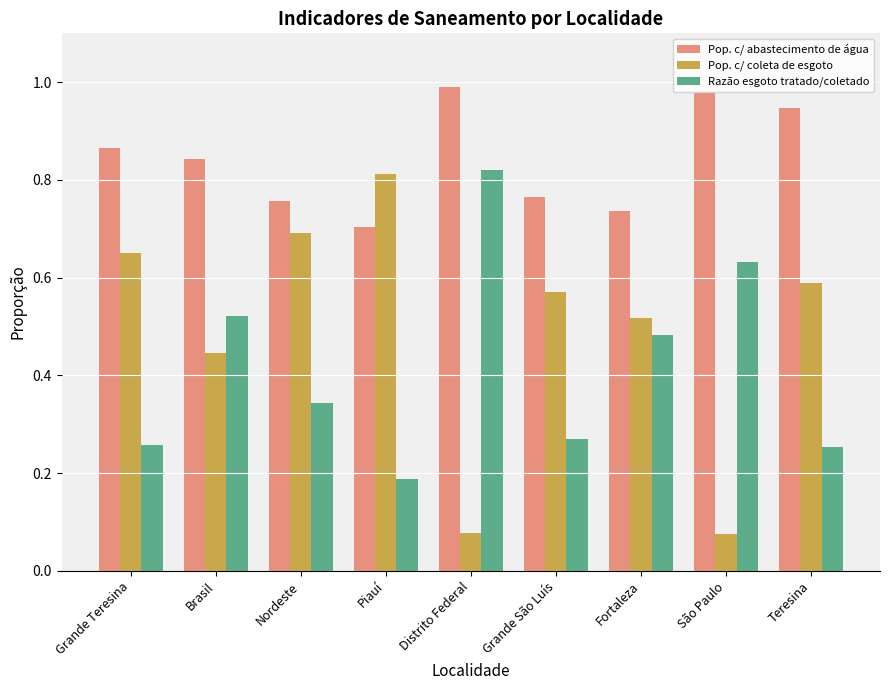

Which series has the widest spread of values?

Pop. c/ coleta de esgoto